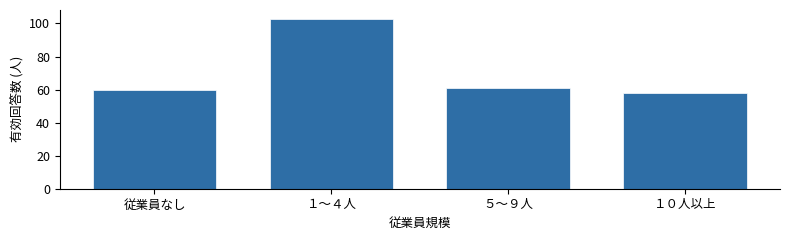

Reading left to right, extract all data points from this chart.

従業員なし=60	１～４人=103	５～９人=61	１０人以上=58